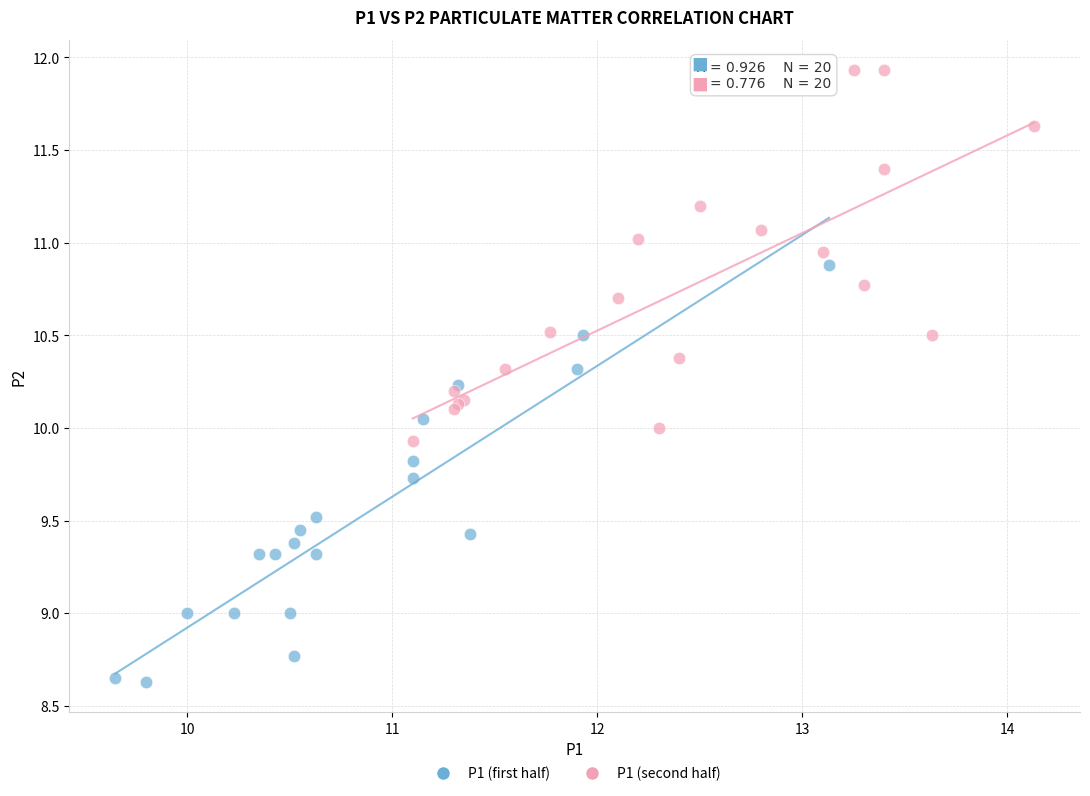

Which series contains the lowest Y value?

P1 (first half)